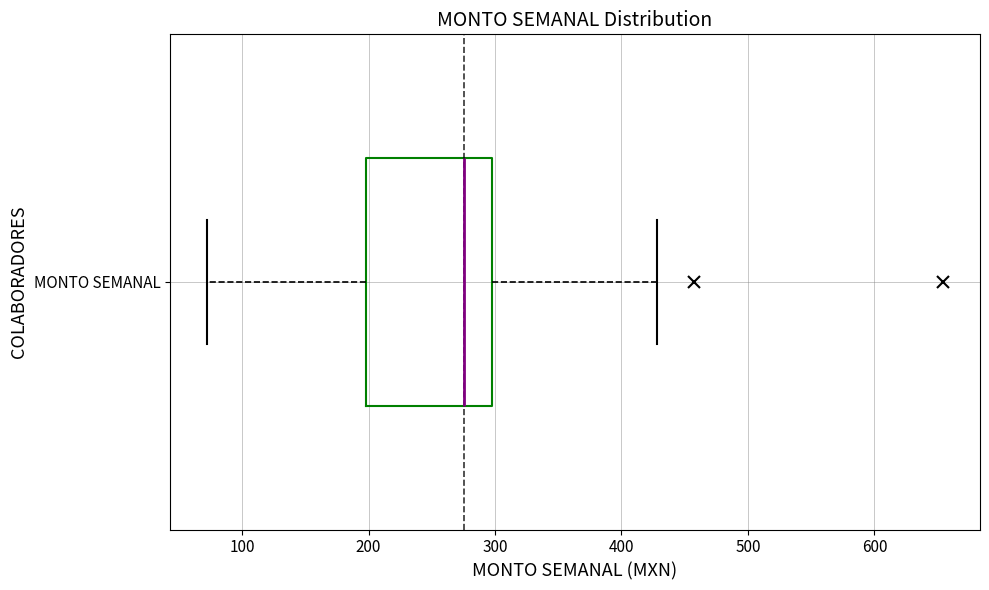

Read this box plot against the x-axis: the position of the median line, the range covered by the box, and the ends of both whiskers. The values are not printed on the chart, so give them approximately, as read against the axis.

median 280, box 200 to 300, whiskers 70 to 430